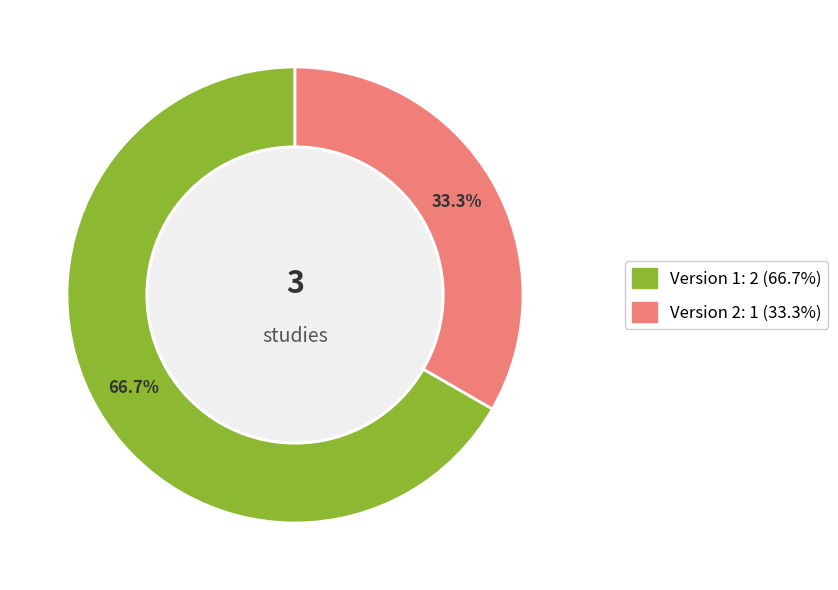

Is there a majority slice in this chart?

Yes